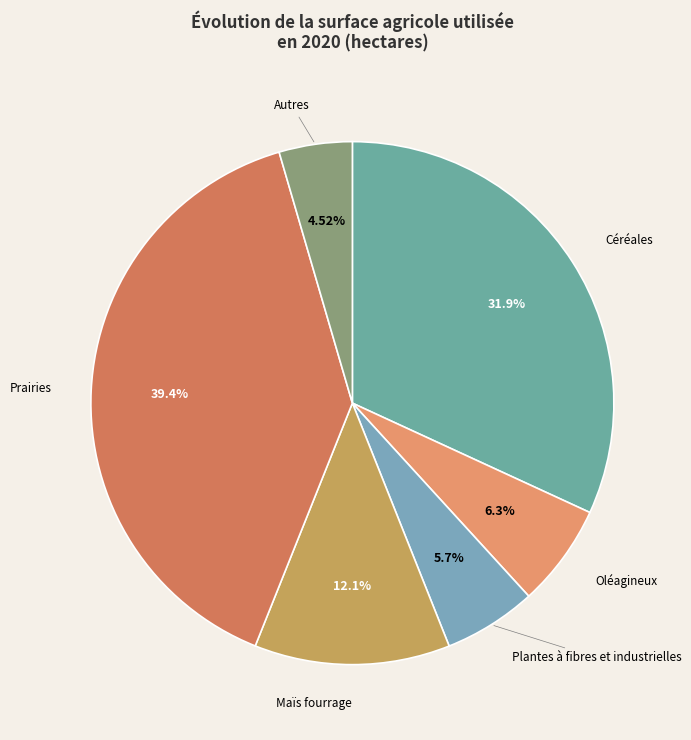

To the nearest percent, what is the average slice percentage?

17%